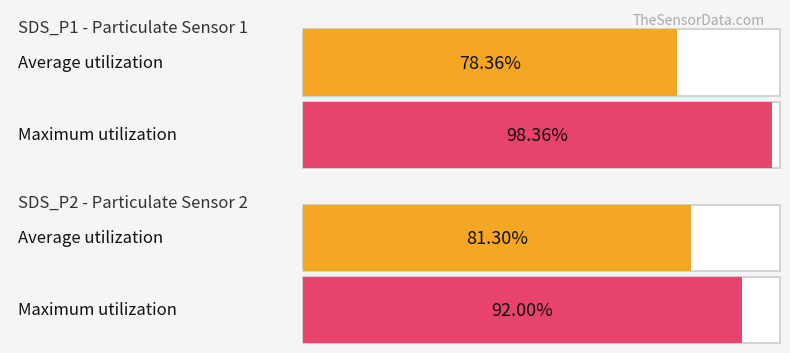

Which series has the largest range (max minus min)?

Maximum utilization